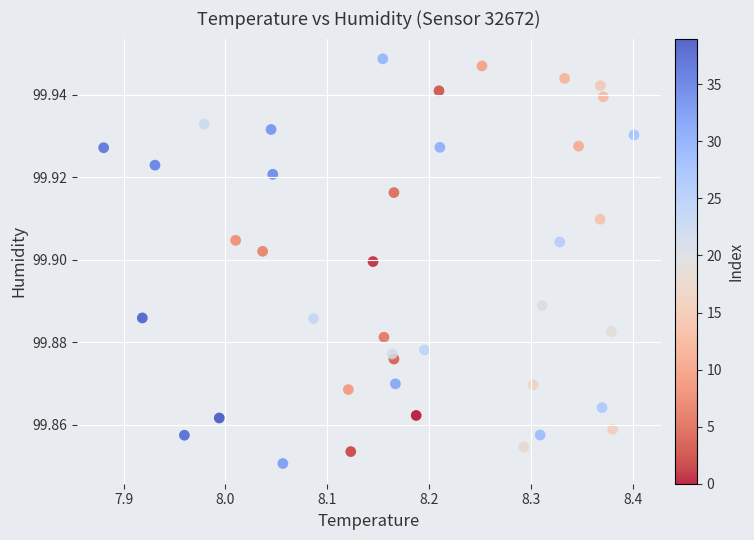

What is the range of X values (max minus min)?

0.5